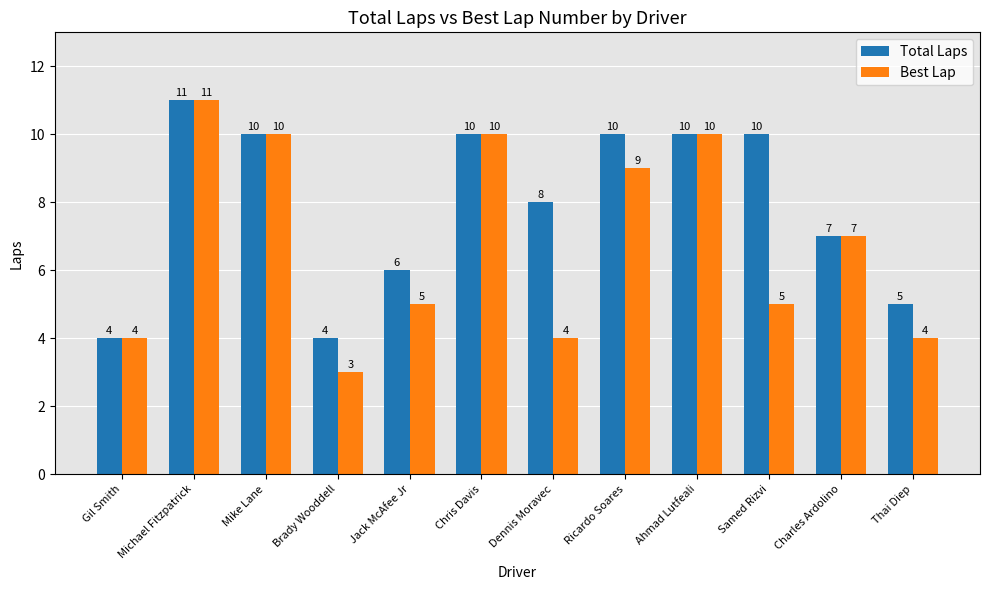

Which category has the highest value in the Total Laps series?

Michael Fitzpatrick